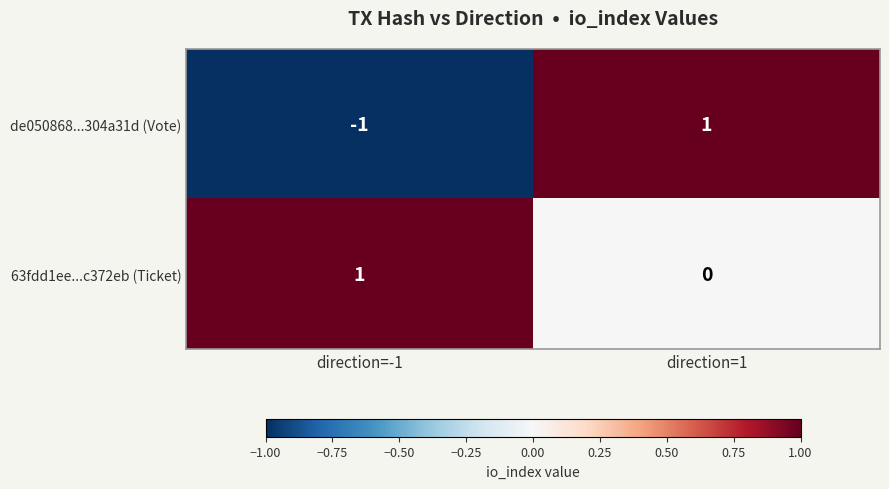

Which category has the lowest value across all series?

direction=-1